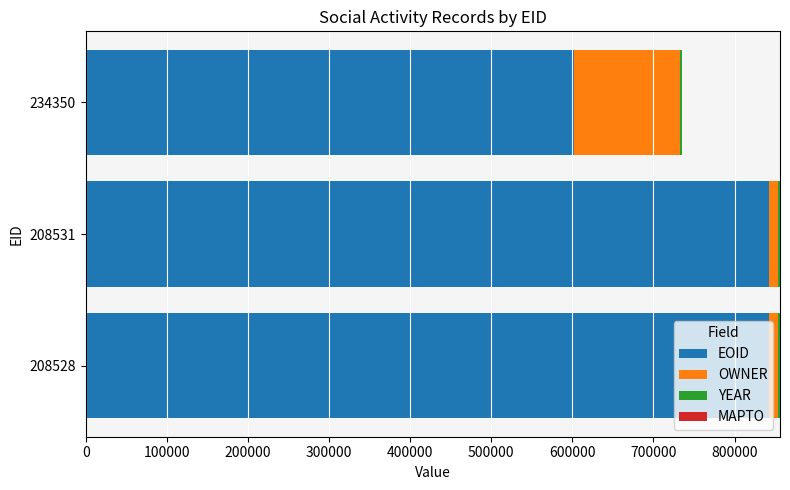

What is the maximum value for EOID?

842890